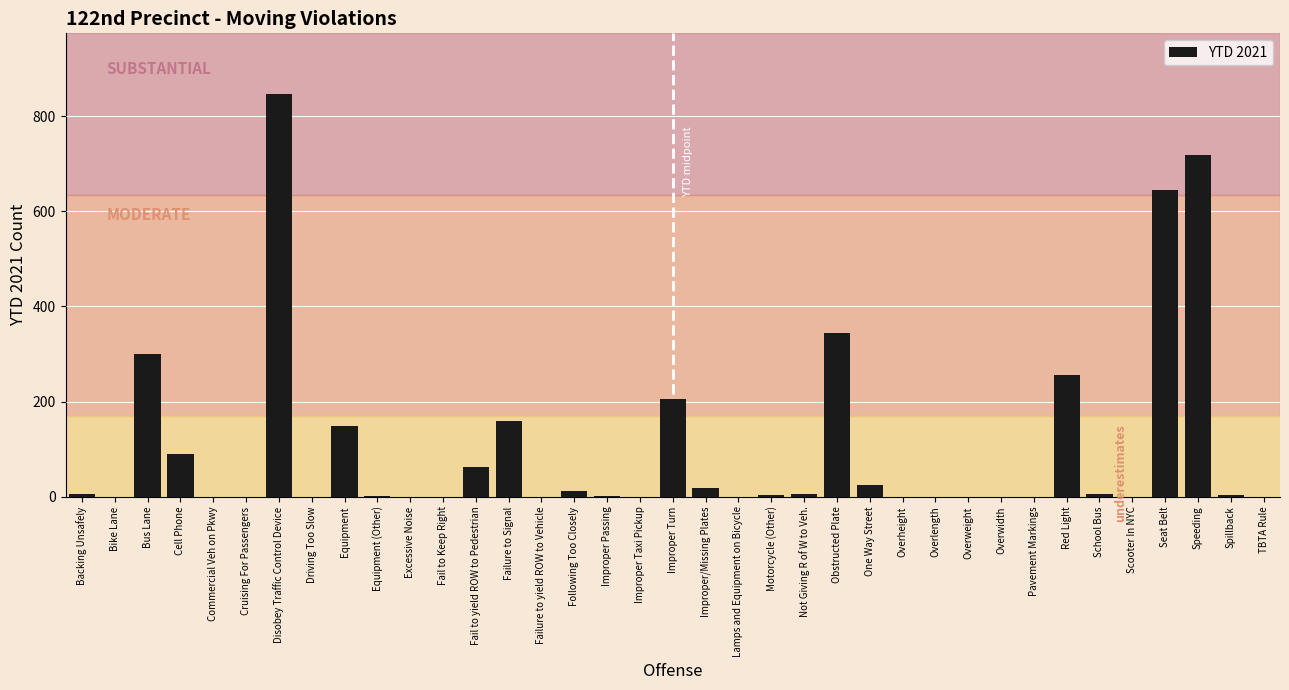

The chart shows a value of 0 at Scooter In NYC. True or false?

True